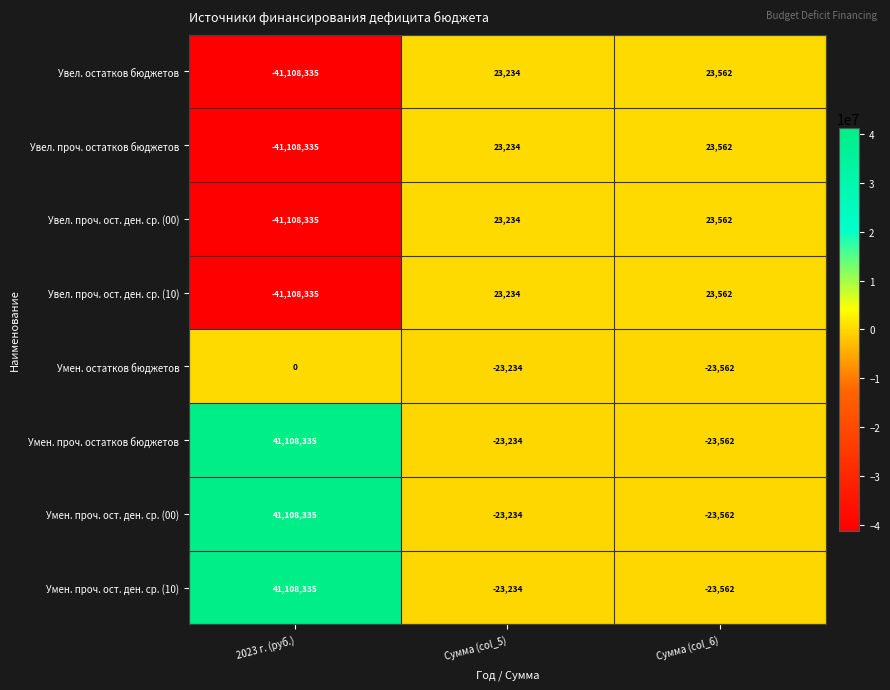

Rank the categories by Увел. проч. остатков бюджетов value from lowest to highest.

2023 г. (руб.), Сумма (col_5), Сумма (col_6)